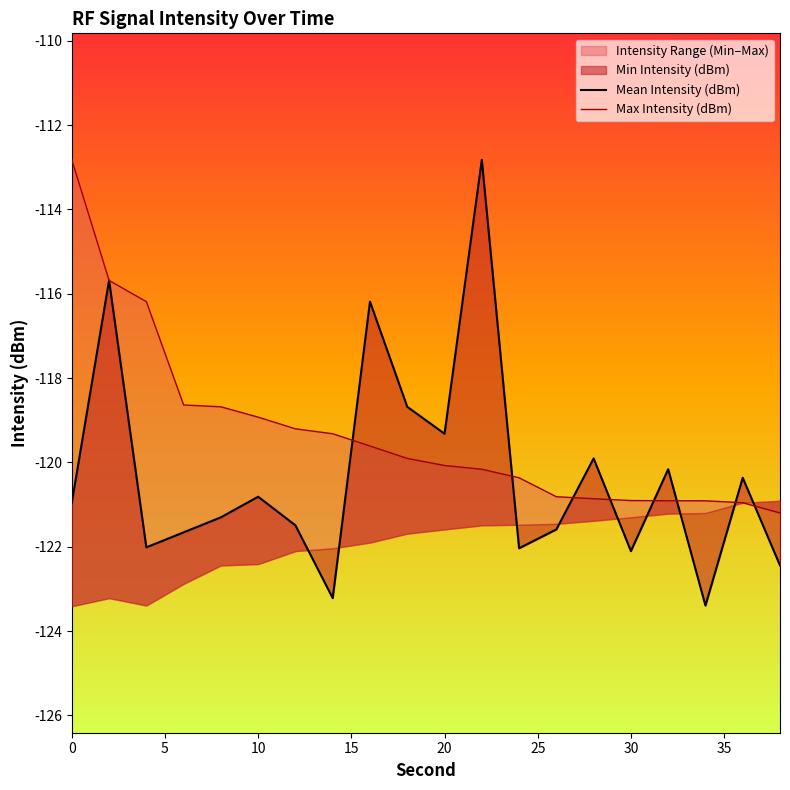

How many times do Max Intensity (dBm) and Mean Intensity (dBm) cross each other?

8